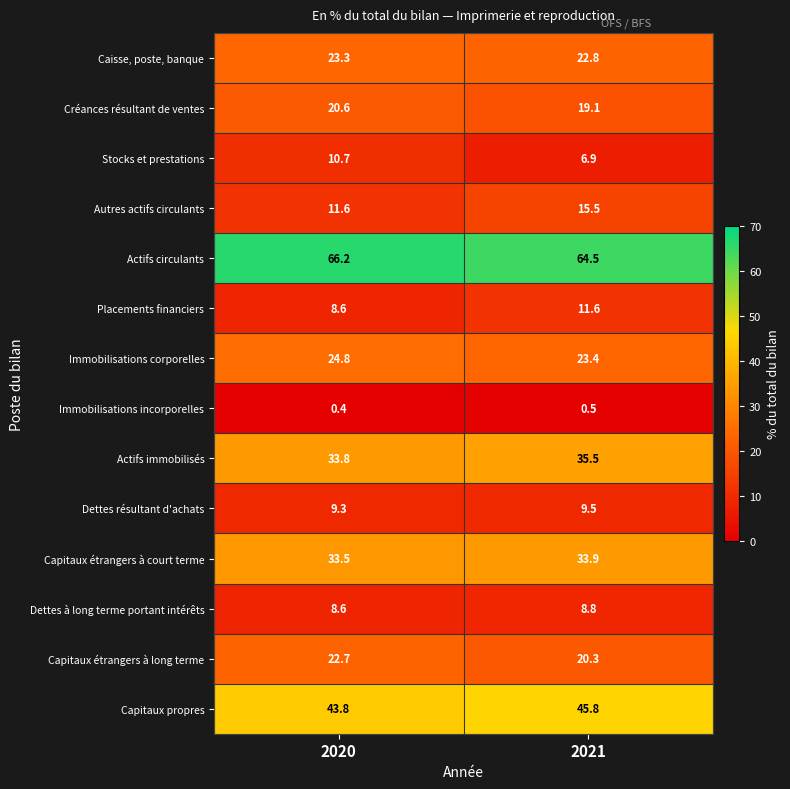

At which category does the chart reach its peak across all series?

2020